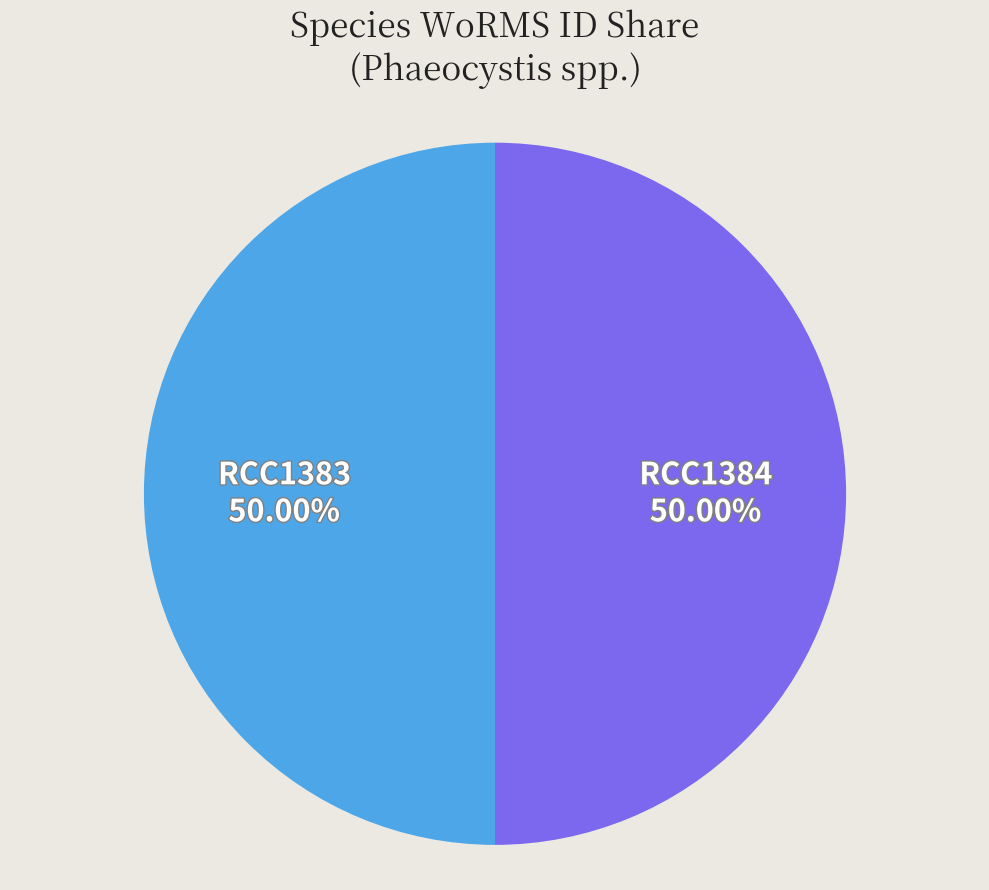

What is the ratio of the value at RCC1384 to the value at RCC1383?

1.0